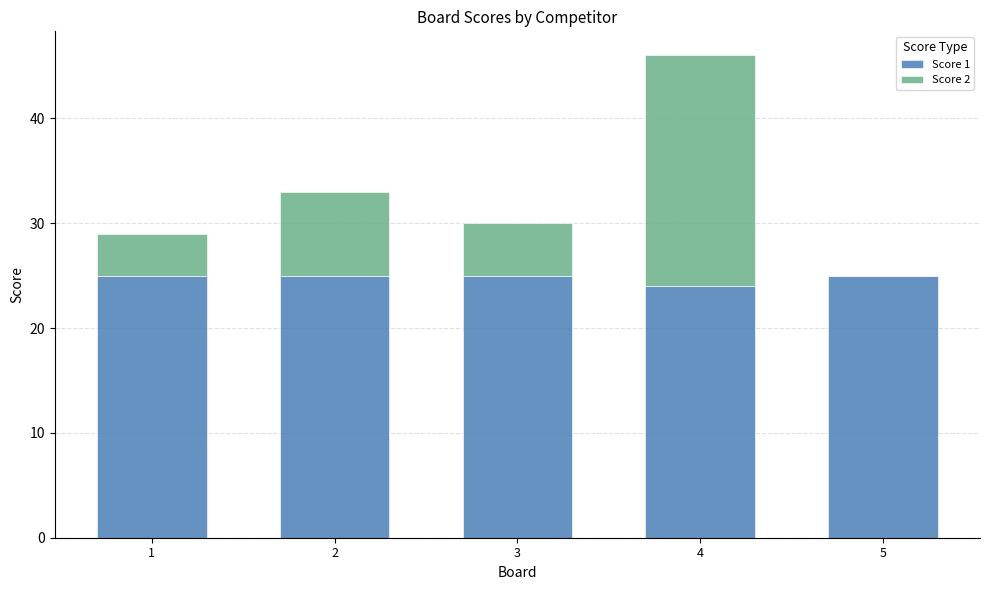

The value of Score 1 at 2 is 25. True or false?

True